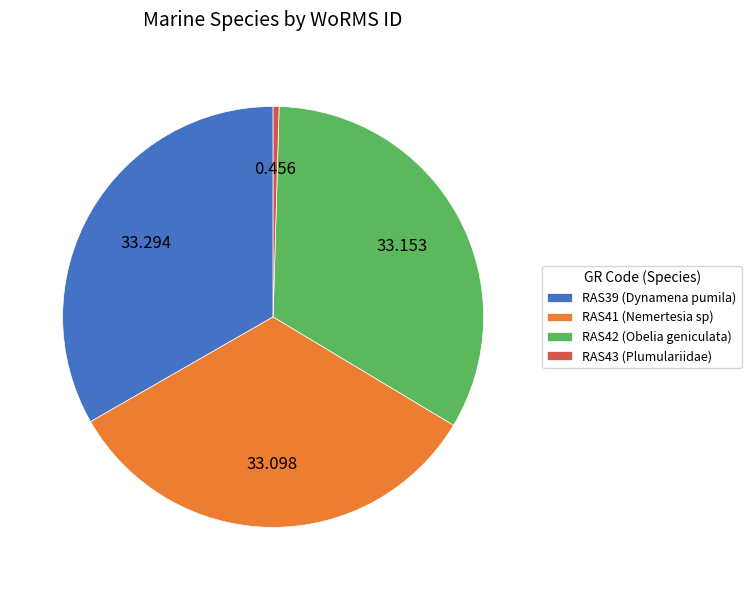

What is the ratio of the value at RAS39 to the value at RAS42?

1.0